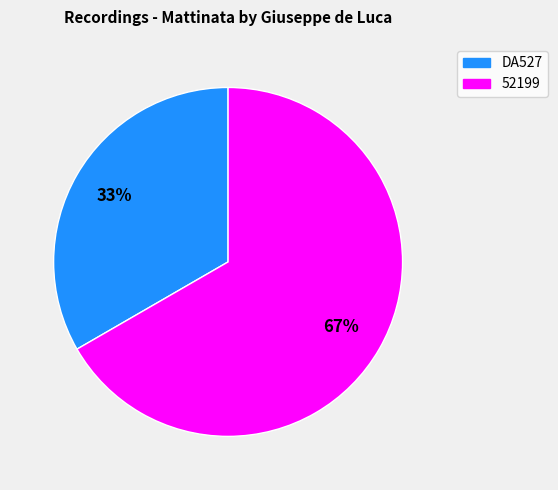

Rank the categories by value from lowest to highest.

DA527, 52199